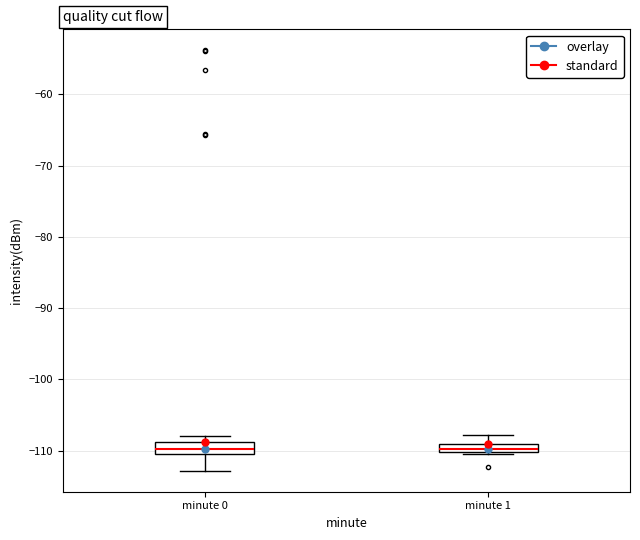

Where is the upper edge of the box for minute 0 on the y-axis? The values are not printed on the chart, so give them approximately, as read against the axis.

-109